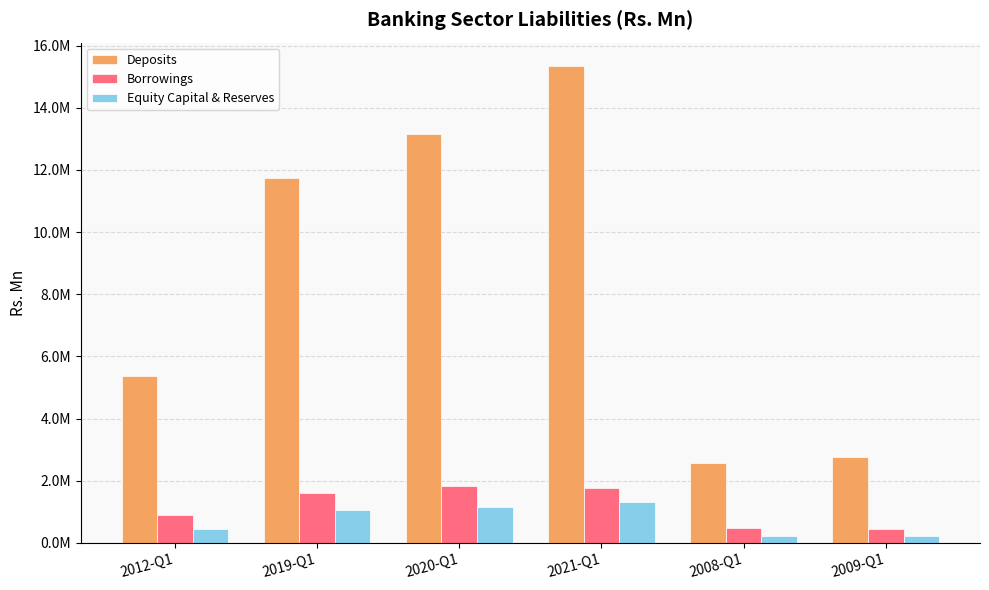

What are all the series names shown in the legend?

Deposits, Borrowings, Equity Capital & Reserves